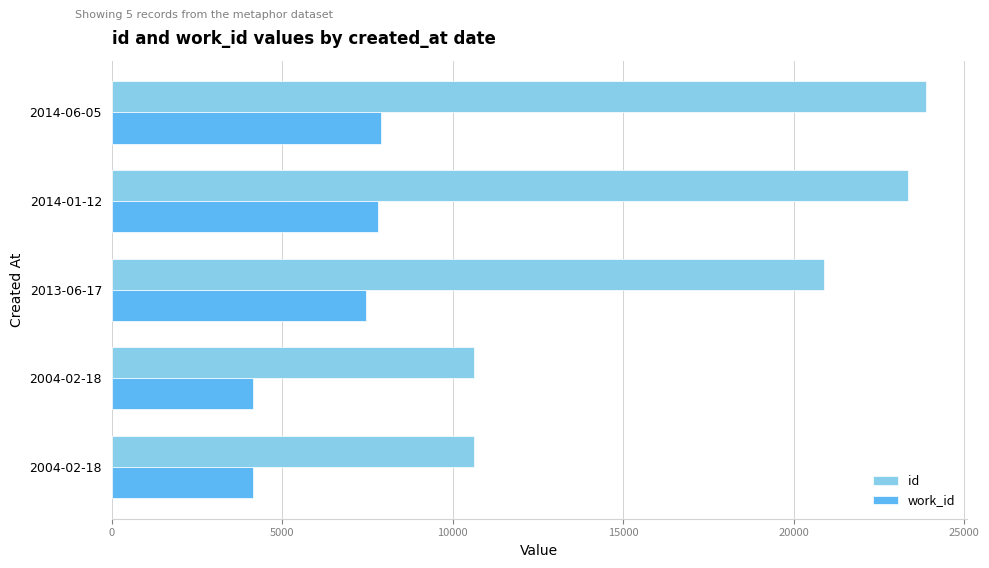

At how many categories does at least one series exceed 13766?

3